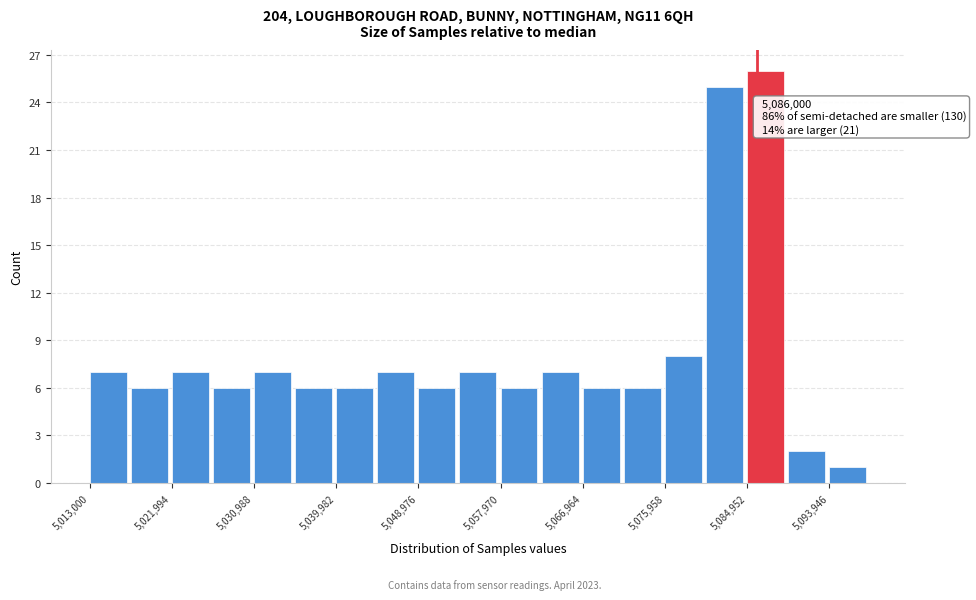

Which range on the x-axis has the tallest bar?

5085000 to 5089000